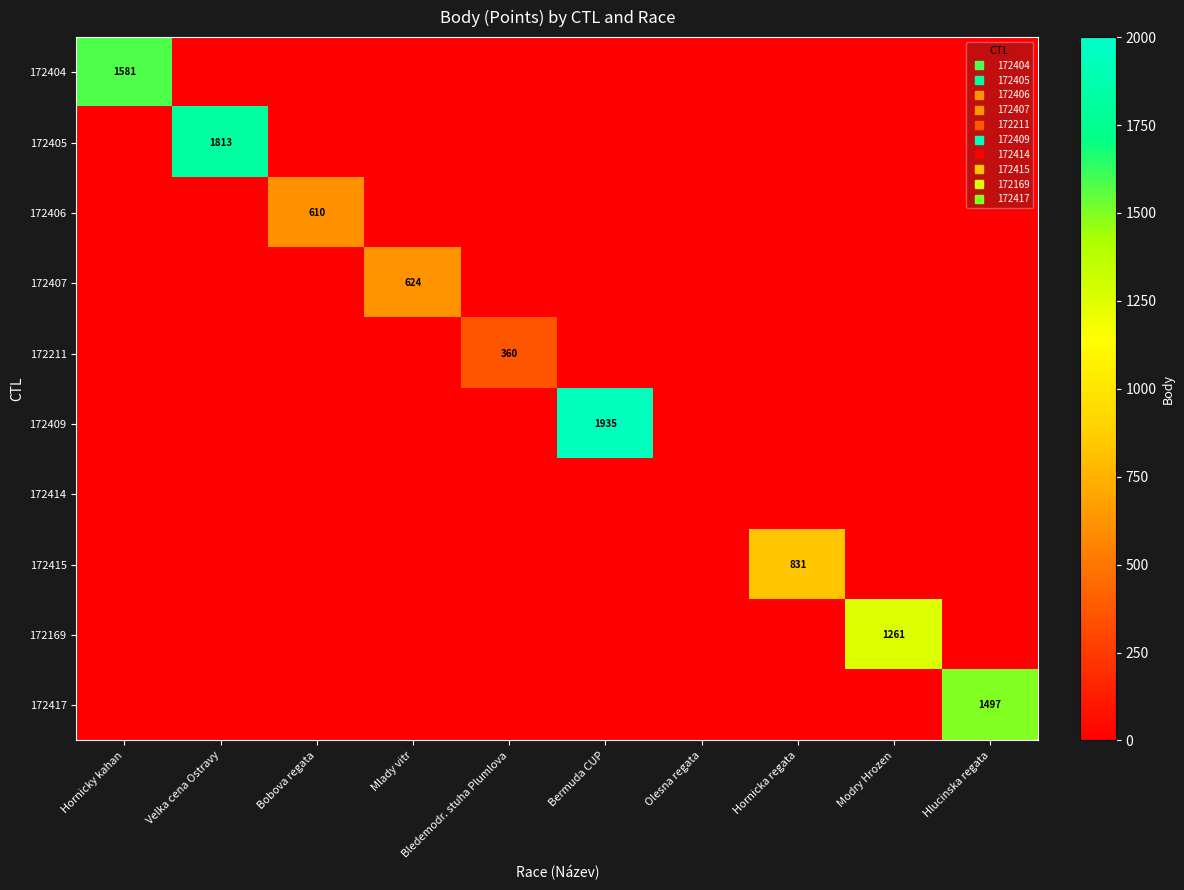

Rank the categories by 172405 value from highest to lowest.

Velka cena Ostravy, Hornicky kahan, Bobova regata, Mlady vitr, Bledemodr. stuha Plumlova, Bermuda CUP, Olesna regata, Hornicka regata, Modry Hrozen, Hlucinska regata